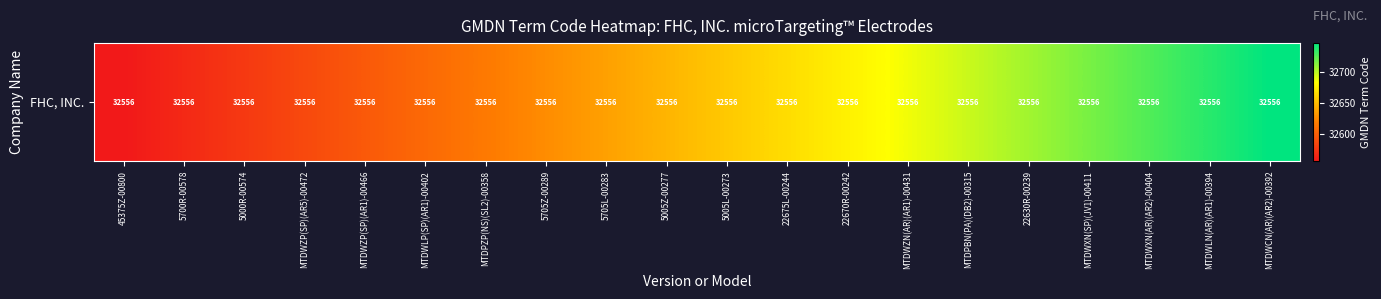

What is the difference between the maximum and minimum values?

190